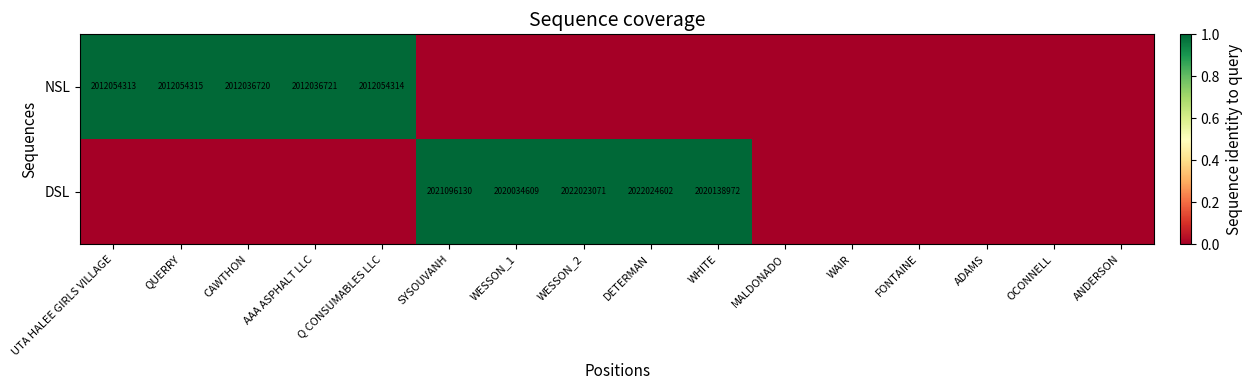

Is it true that DSL equals 3199176381 at WESSON_1?

False